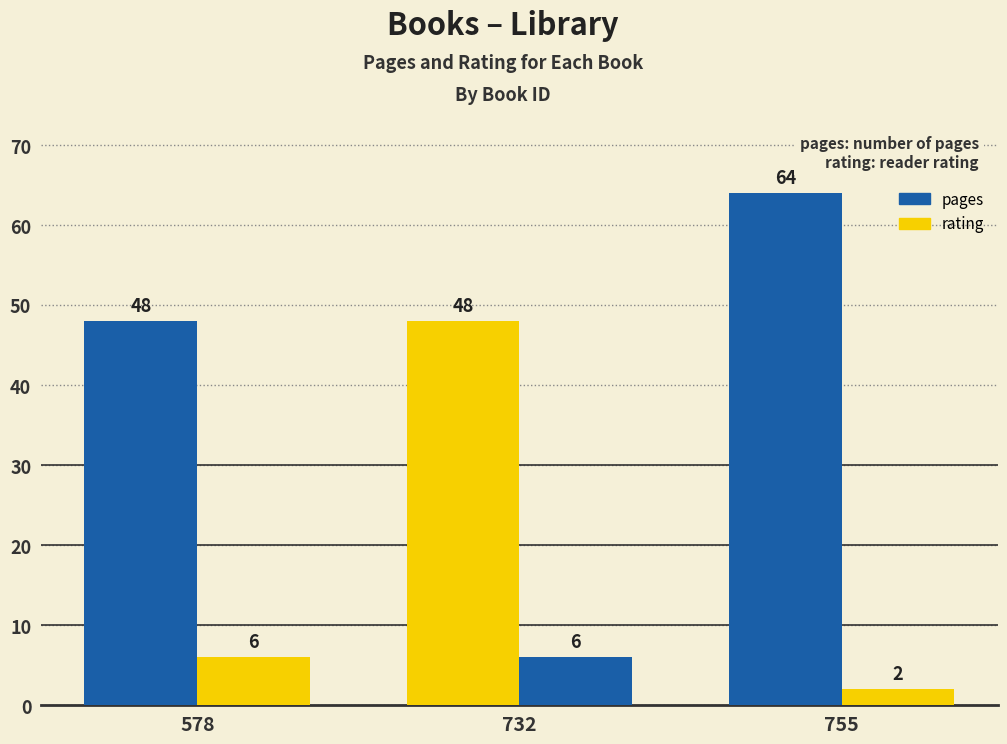

How many bars are there in each group?

2